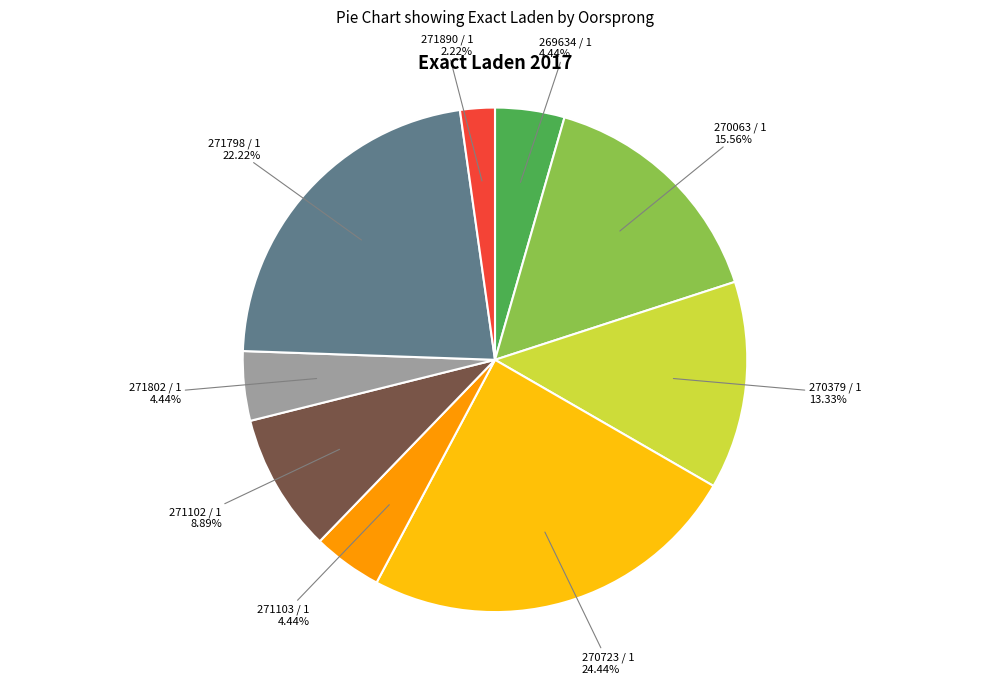

Does any single category account for the majority?

No